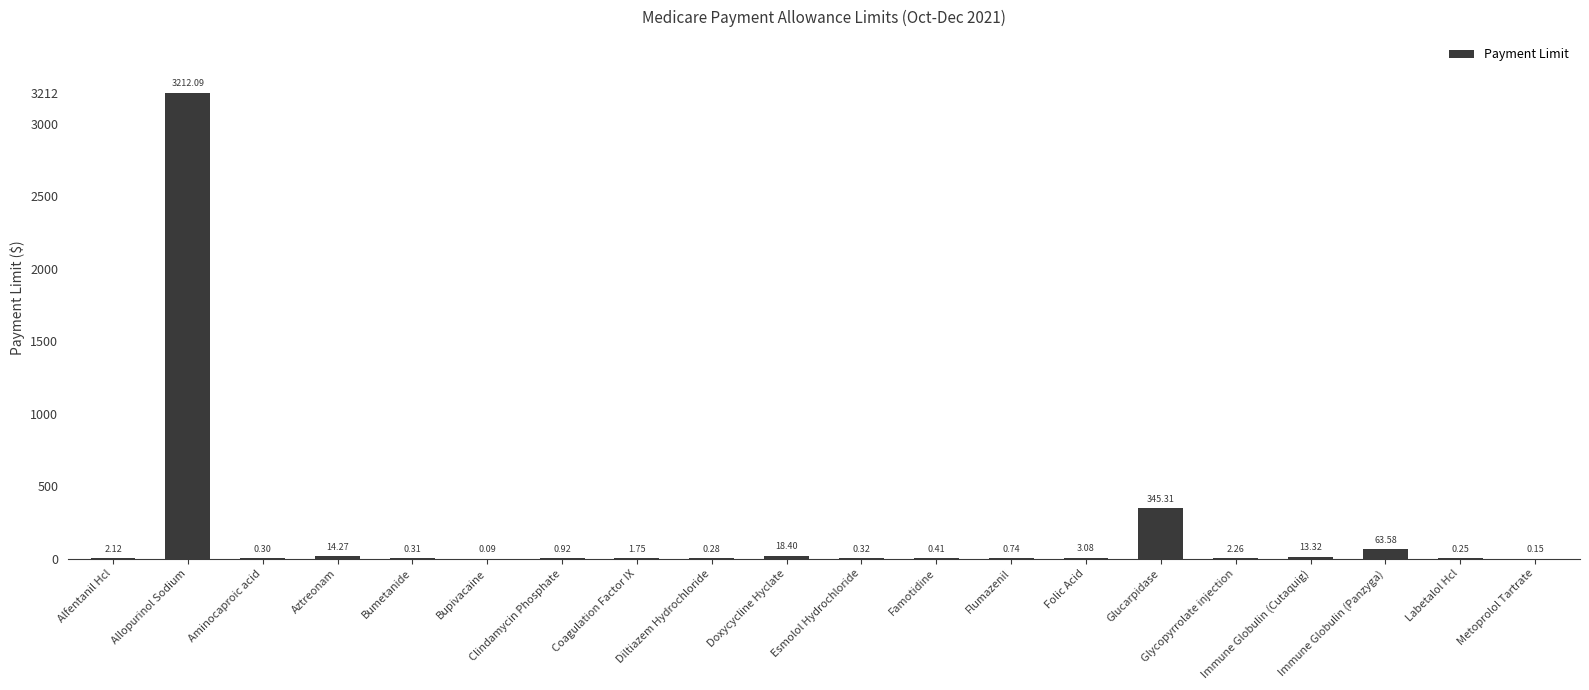

Count the number of values greater than 1.

10